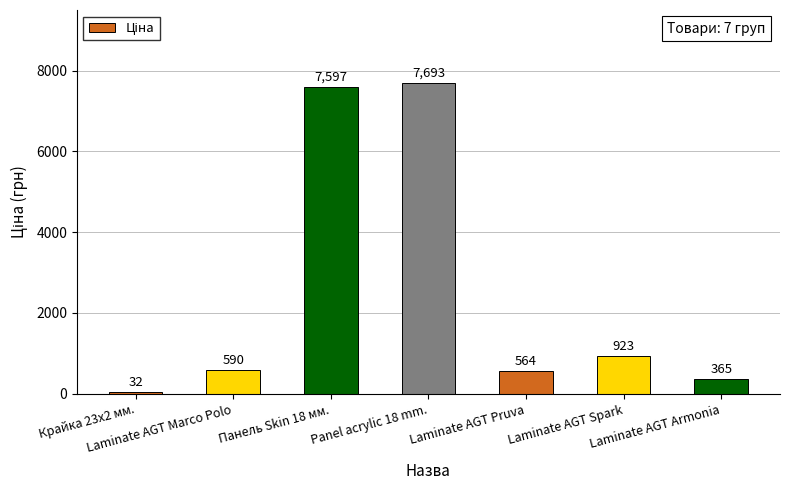

What is the label of the 3rd bar from the right?

Laminate AGT Pruva